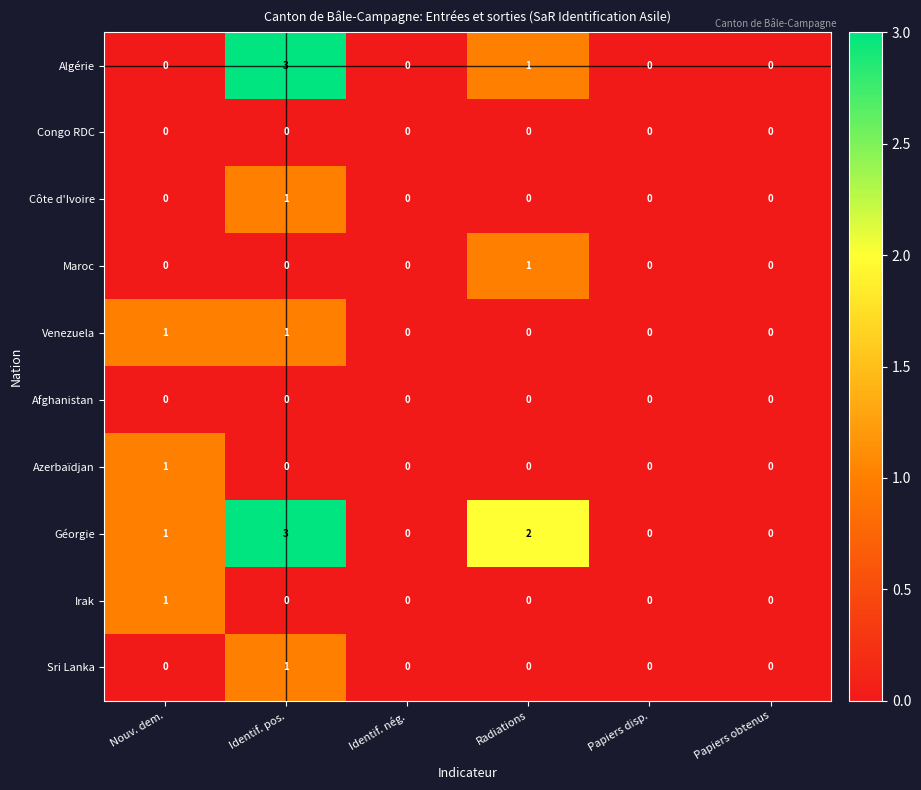

What is the spread (max minus min) of values at Identif. pos.?

3